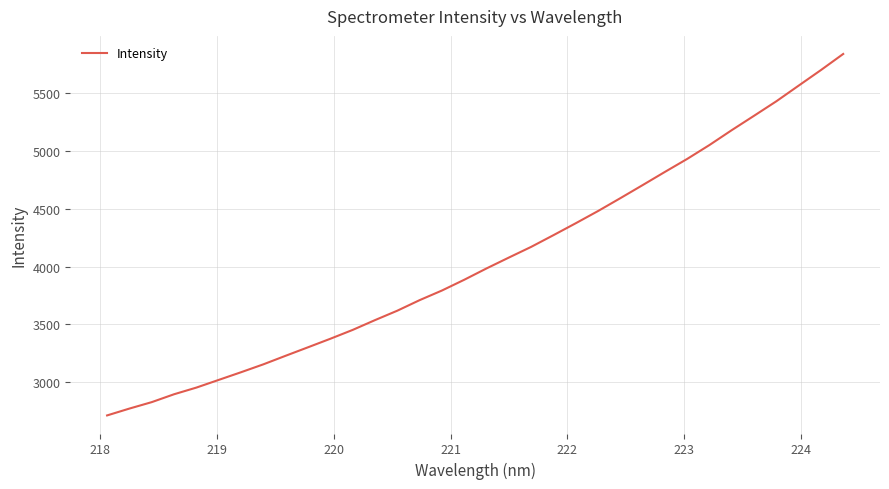

What is the difference between the second highest and minimum values?

2989.6